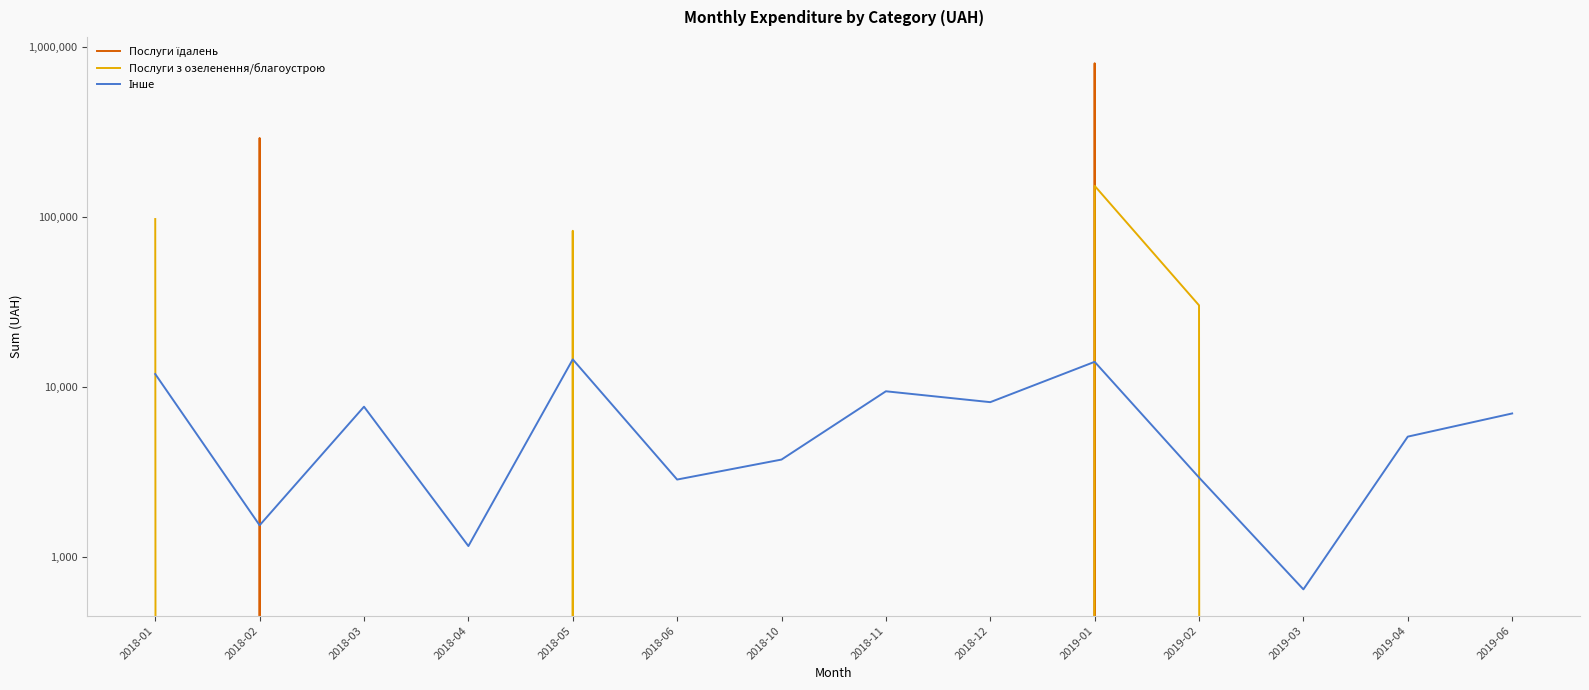

Where does the Інше series first go above 7000?

2018-01